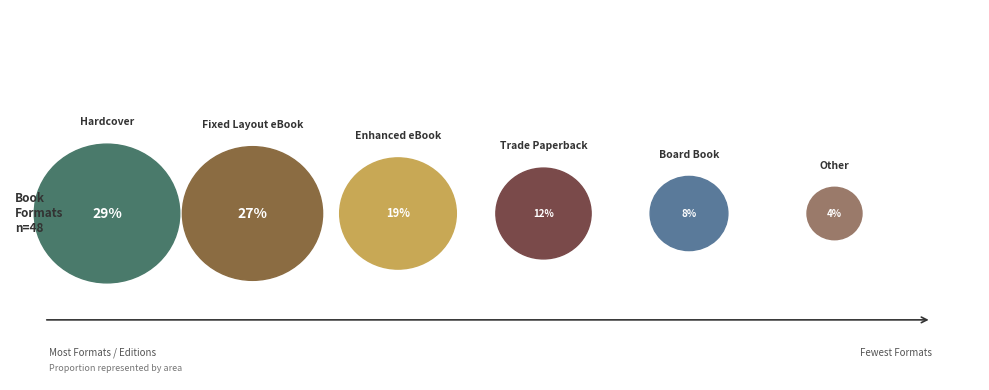

True or false: Enhanced eBook accounts for 28% of the total.

False